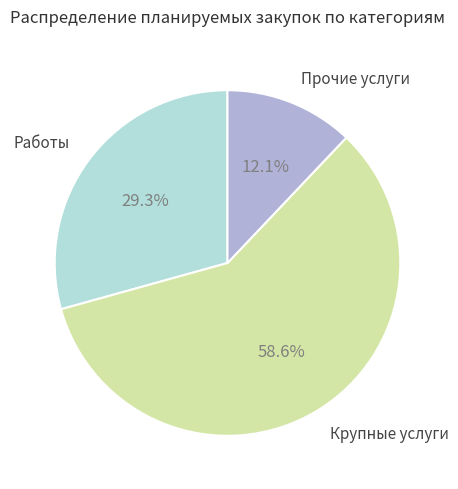

Does any single category account for the majority?

Yes